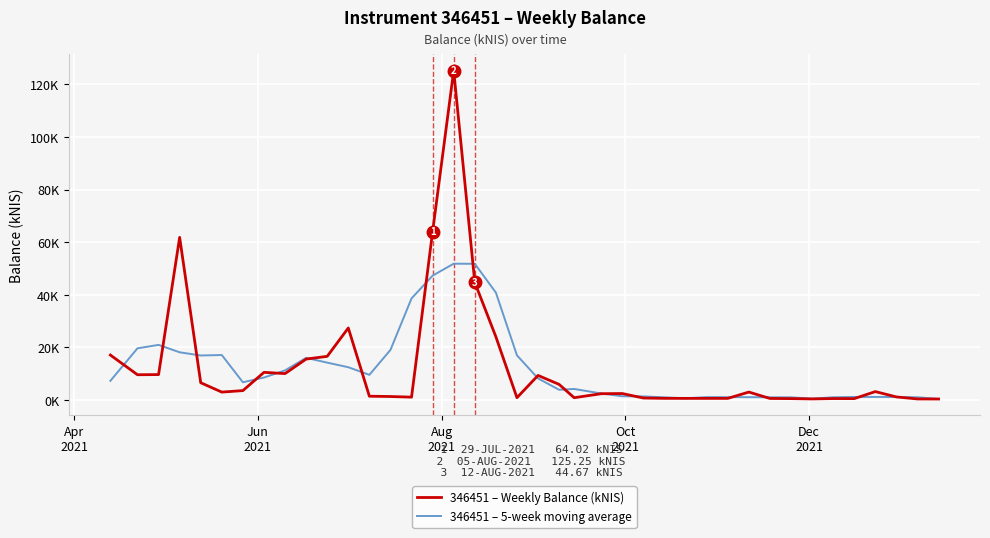

Reading left to right, list all the values displayed in this chart.

346451 – Weekly Balance (kNIS): 17.1	9.6	9.6	61.8	6.5	3.0	3.5	10.5	10.0	15.5	16.6	27.4	1.4	1.3	1.1	64.0	125.2	44.7	24.0	0.8	9.3	5.9	0.8	2.4	2.4	0.7	0.6	0.6	0.6	0.6	3.0	0.6	0.5	0.4	0.5	0.5	3.2	1.1	0.4	0.3
346451 – 5-week moving average: 7.3	19.6	20.9	18.1	16.9	17.1	6.7	8.5	11.2	16.0	14.2	12.4	9.5	19.0	38.6	47.3	51.8	51.8	40.8	16.9	8.2	3.8	4.2	2.4	1.4	1.3	1.0	0.6	1.1	1.1	1.0	1.0	1.0	0.5	1.0	1.1	1.1	1.1	1.0	0.4